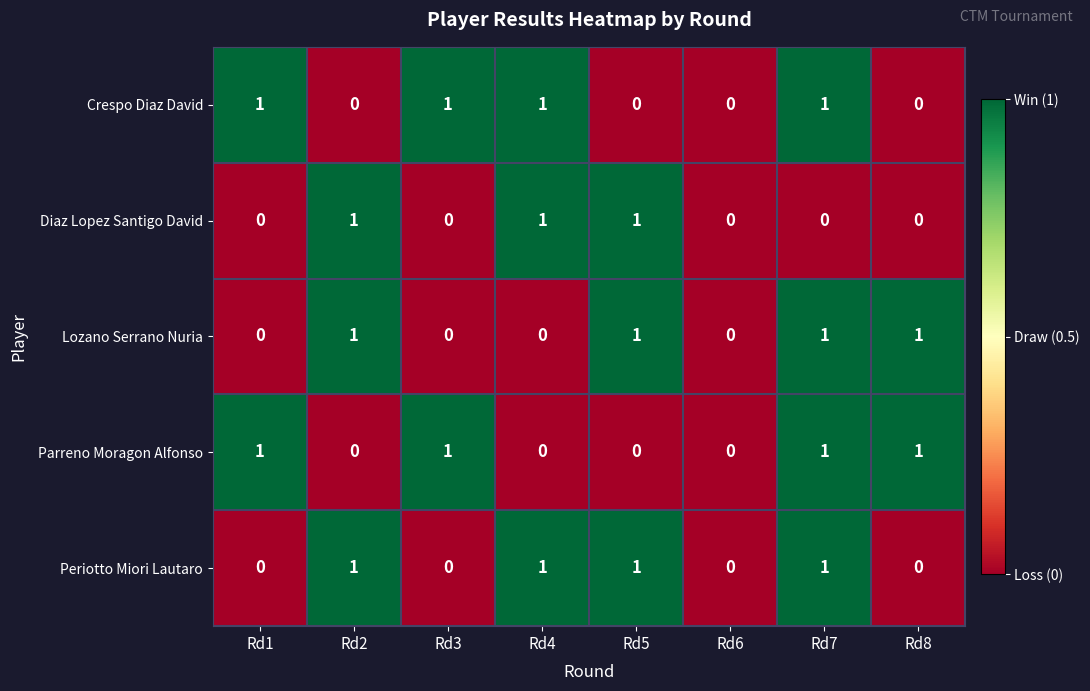

How many Periotto Miori Lautaro values are between 0 and 1?

8